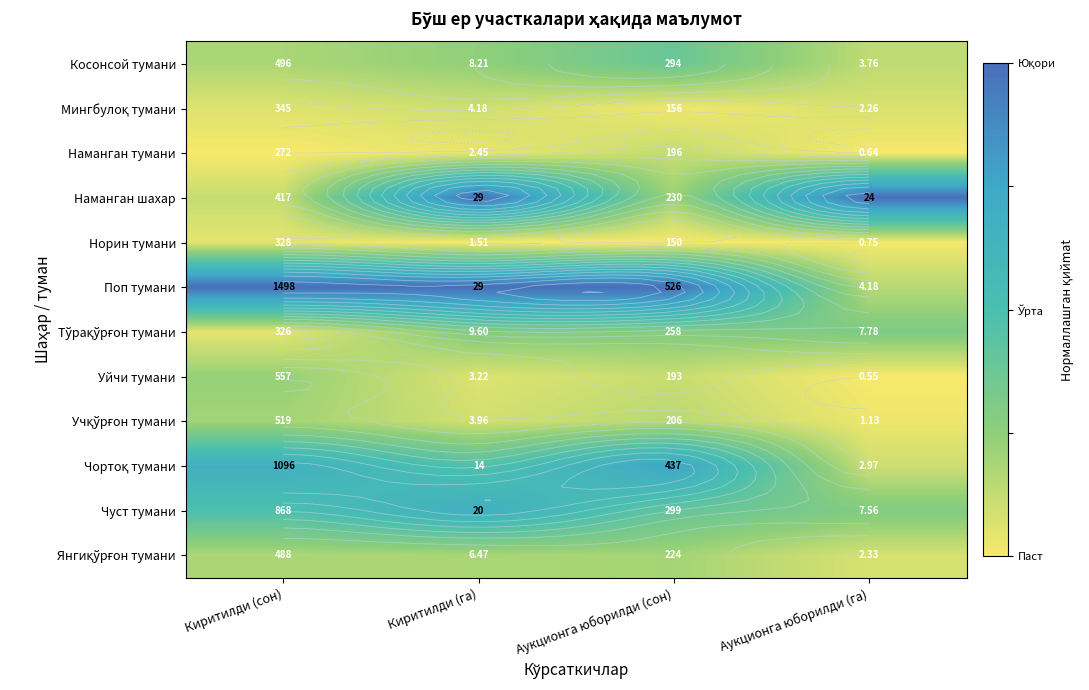

The Янгиқўрғон тумани series shows 0.1 at Киритилди (га). True or false?

False